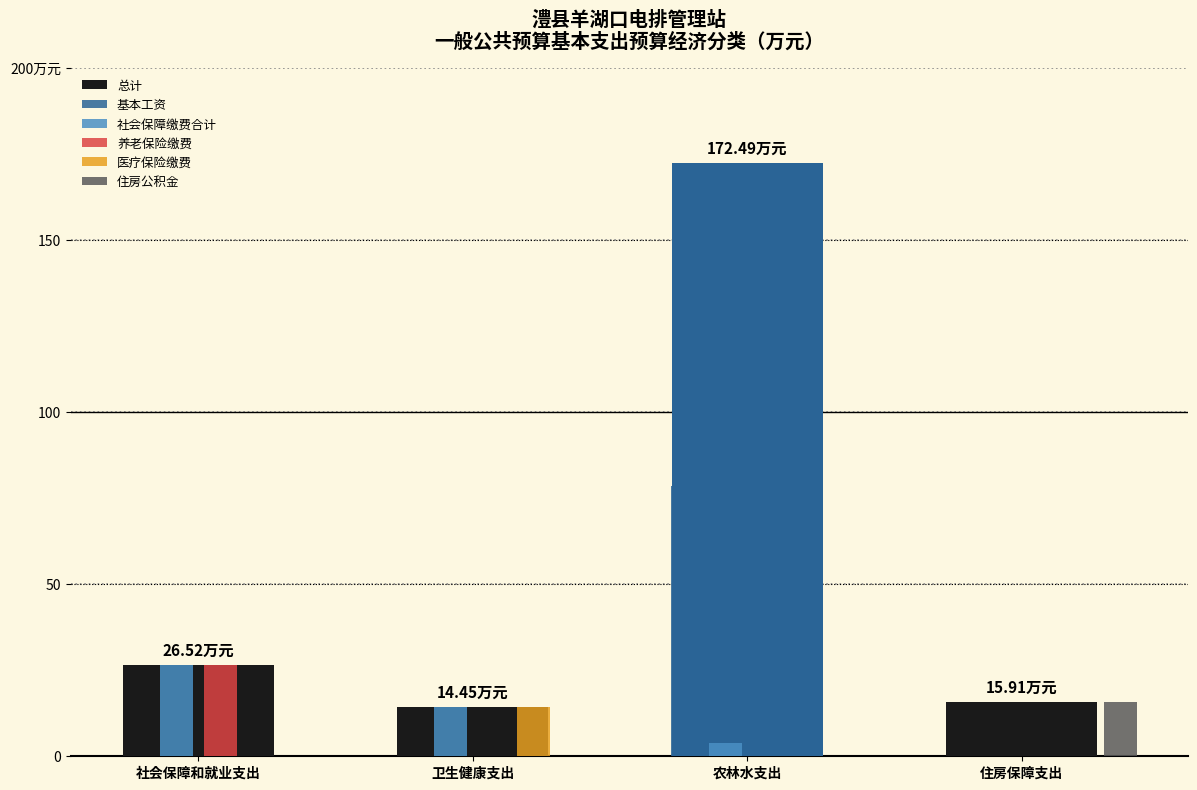

Reading left to right, extract all data points from this chart.

总计: 社会保障和就业支出=26.5	卫生健康支出=14.4	农林水支出=172.5	住房保障支出=15.9
基本工资: 社会保障和就业支出=0.0	卫生健康支出=0.0	农林水支出=78.5	住房保障支出=0.0
社会保障缴费合计: 社会保障和就业支出=26.5	卫生健康支出=14.4	农林水支出=3.9	住房保障支出=0.0
养老保险缴费: 社会保障和就业支出=26.5	卫生健康支出=0.0	农林水支出=0.0	住房保障支出=0.0
医疗保险缴费: 社会保障和就业支出=0.0	卫生健康支出=14.4	农林水支出=0.0	住房保障支出=0.0
住房公积金: 社会保障和就业支出=0.0	卫生健康支出=0.0	农林水支出=0.0	住房保障支出=15.9